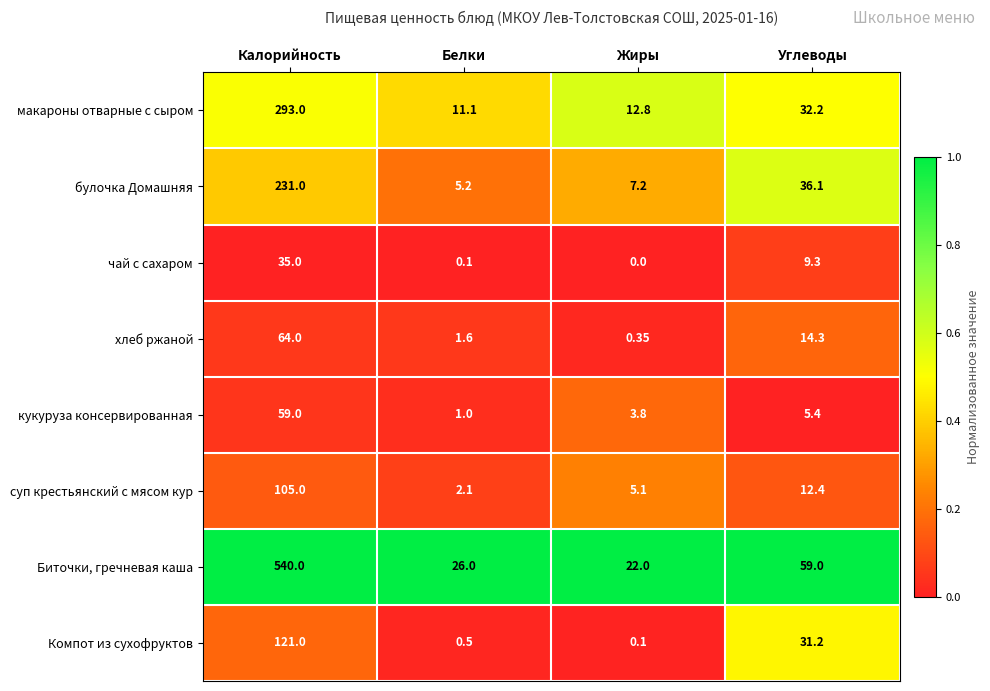

At which label does кукуруза консервированная reach its peak?

Калорийность